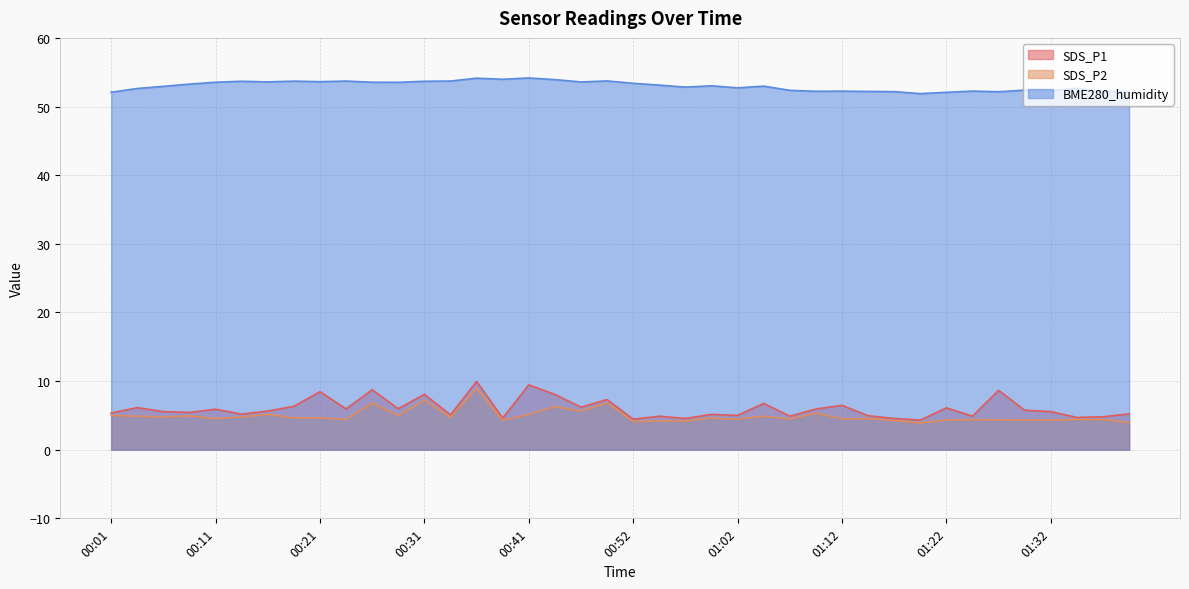

What is the total value across all series at 00:01?

62.4